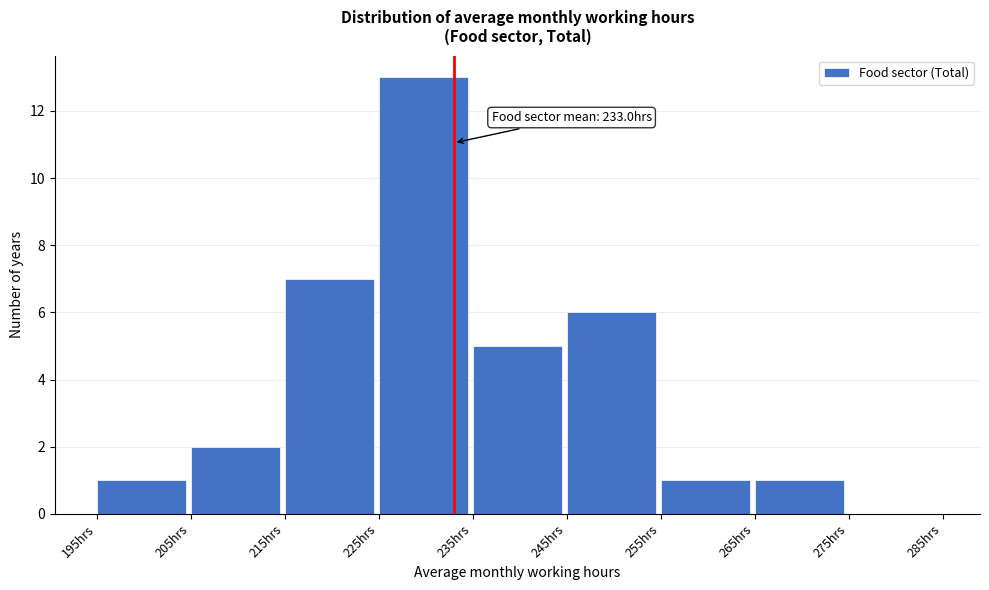

Over which range of the x-axis is the bar tallest?

225 to 235